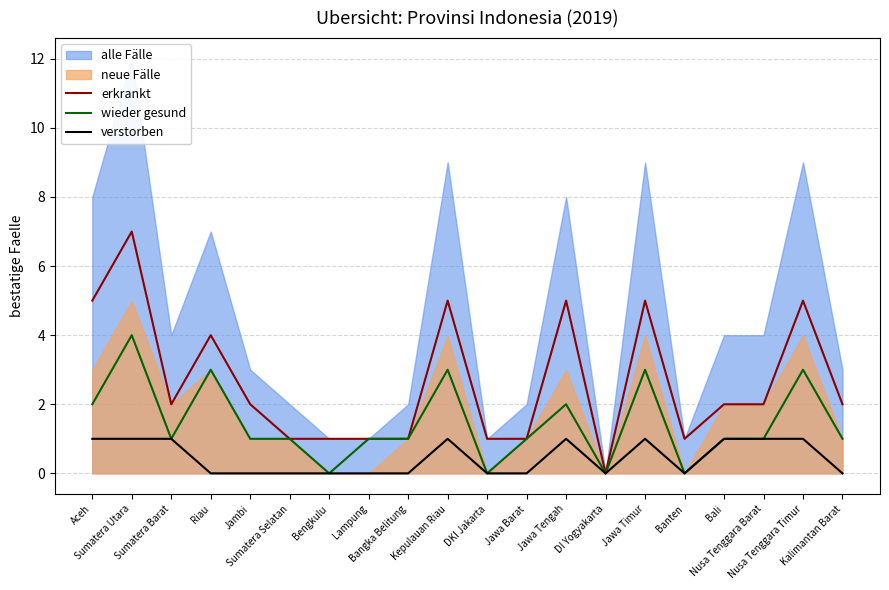

What is the approximate value of verstorben at Sumatera Barat?

1